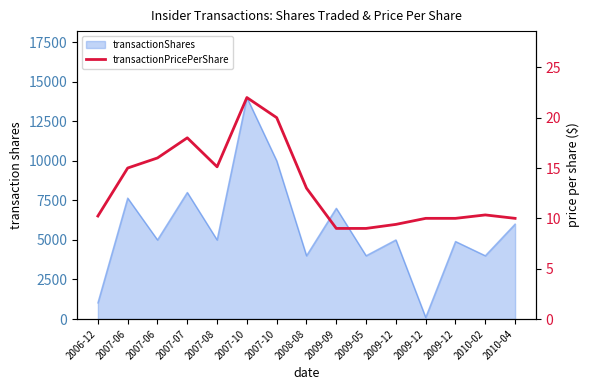

What is the label of the 14th point from the right?

2007-06